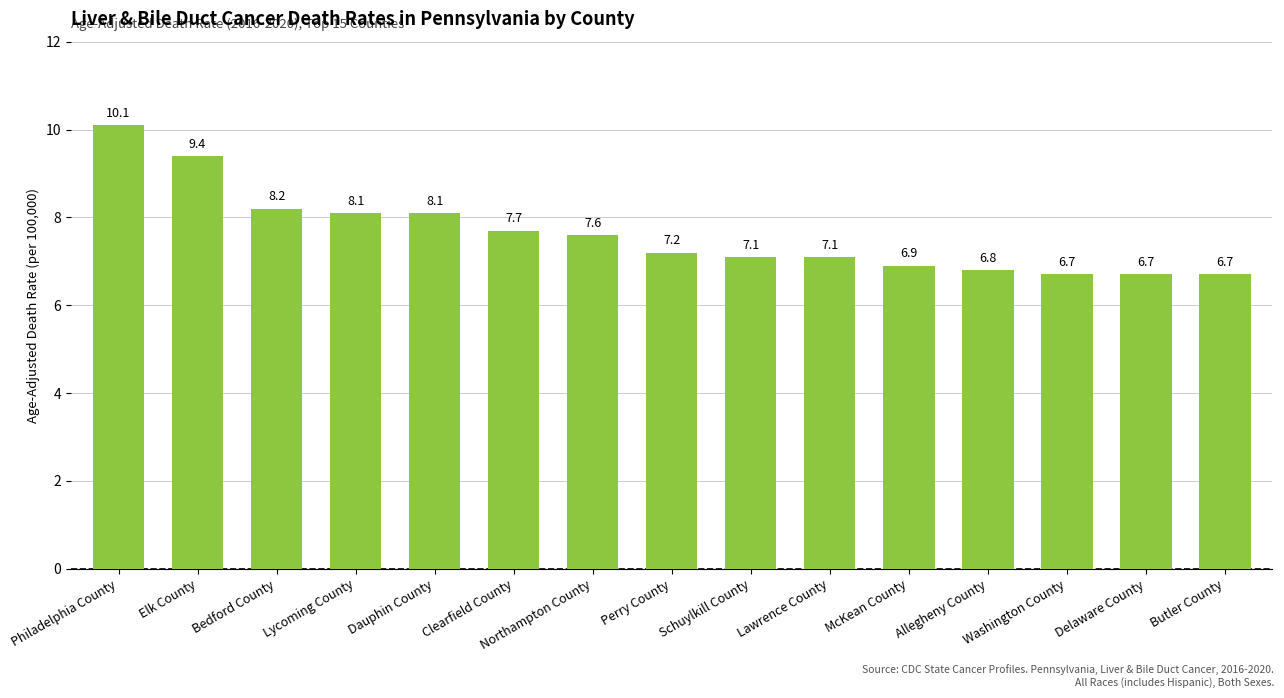

What is the change in value from Northampton County to Washington County?

-0.9